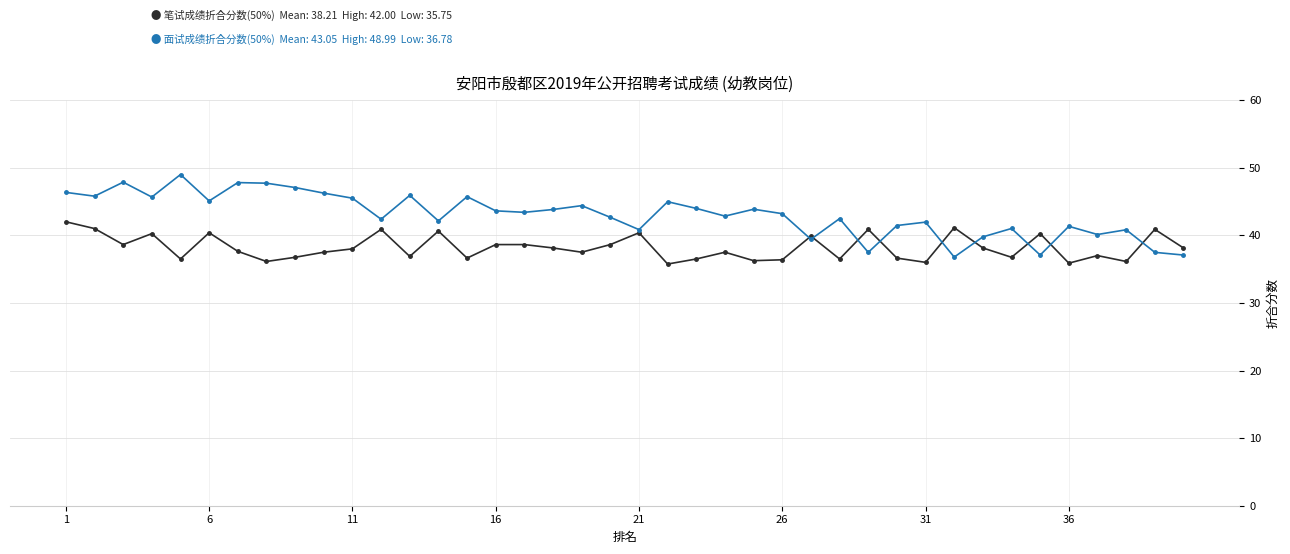

What is the maximum value shown in the chart?

49.0